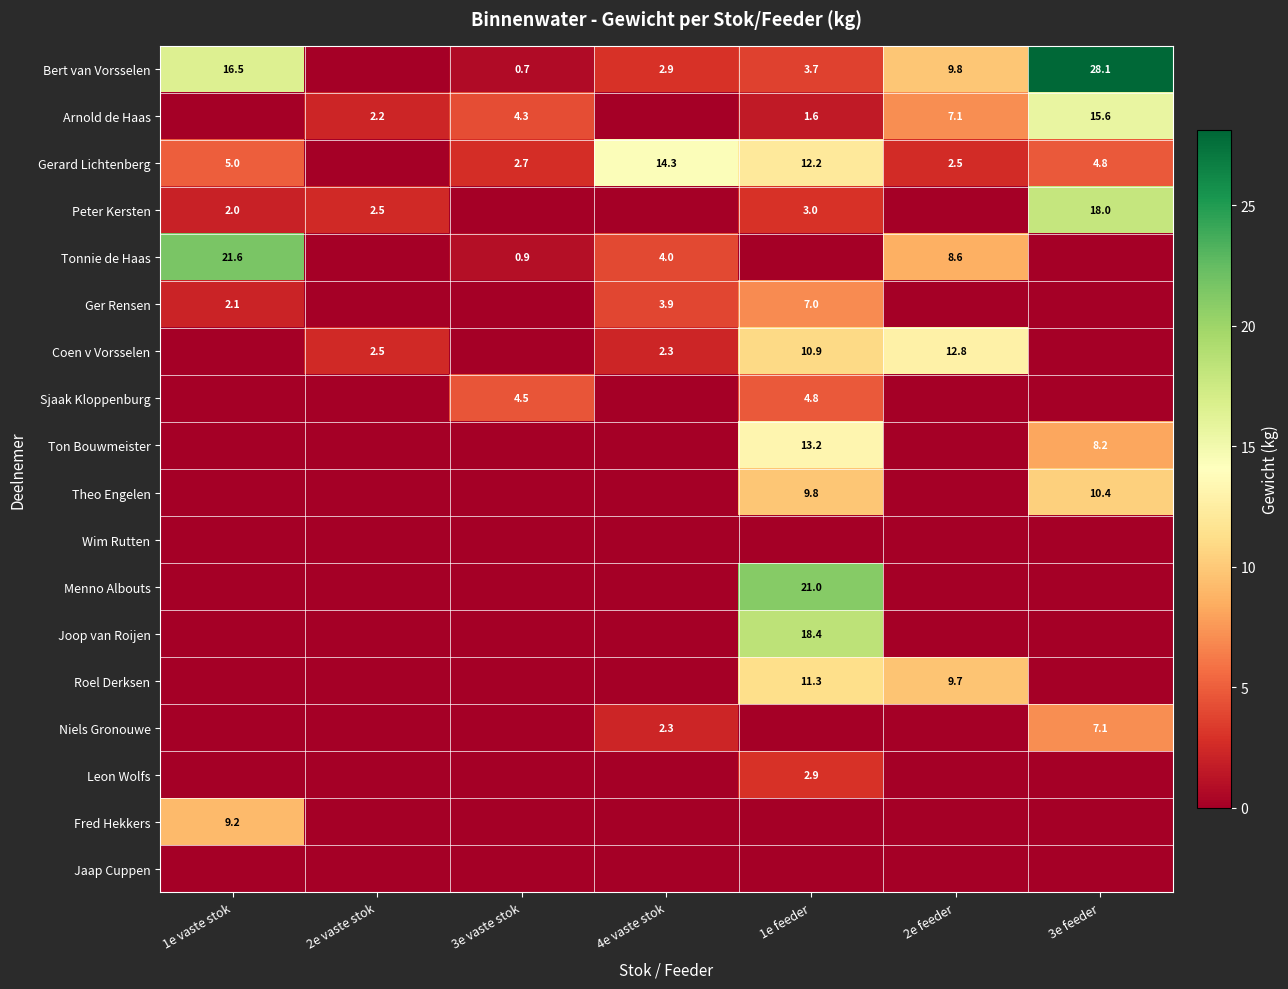

True or false: Gerard Lichtenberg has a value of 4.0 at 2e feeder.

False